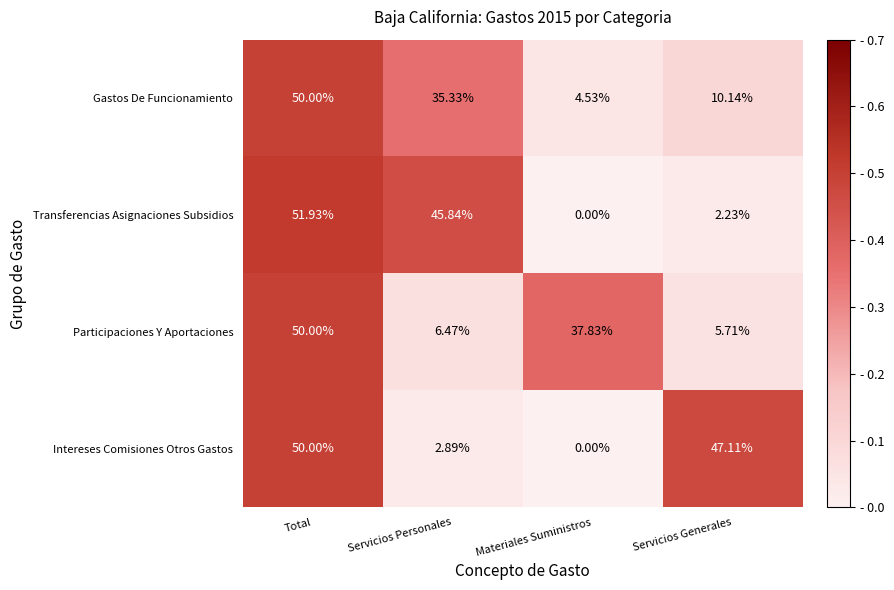

What is the total value across all series at Servicios Generales?

65.2